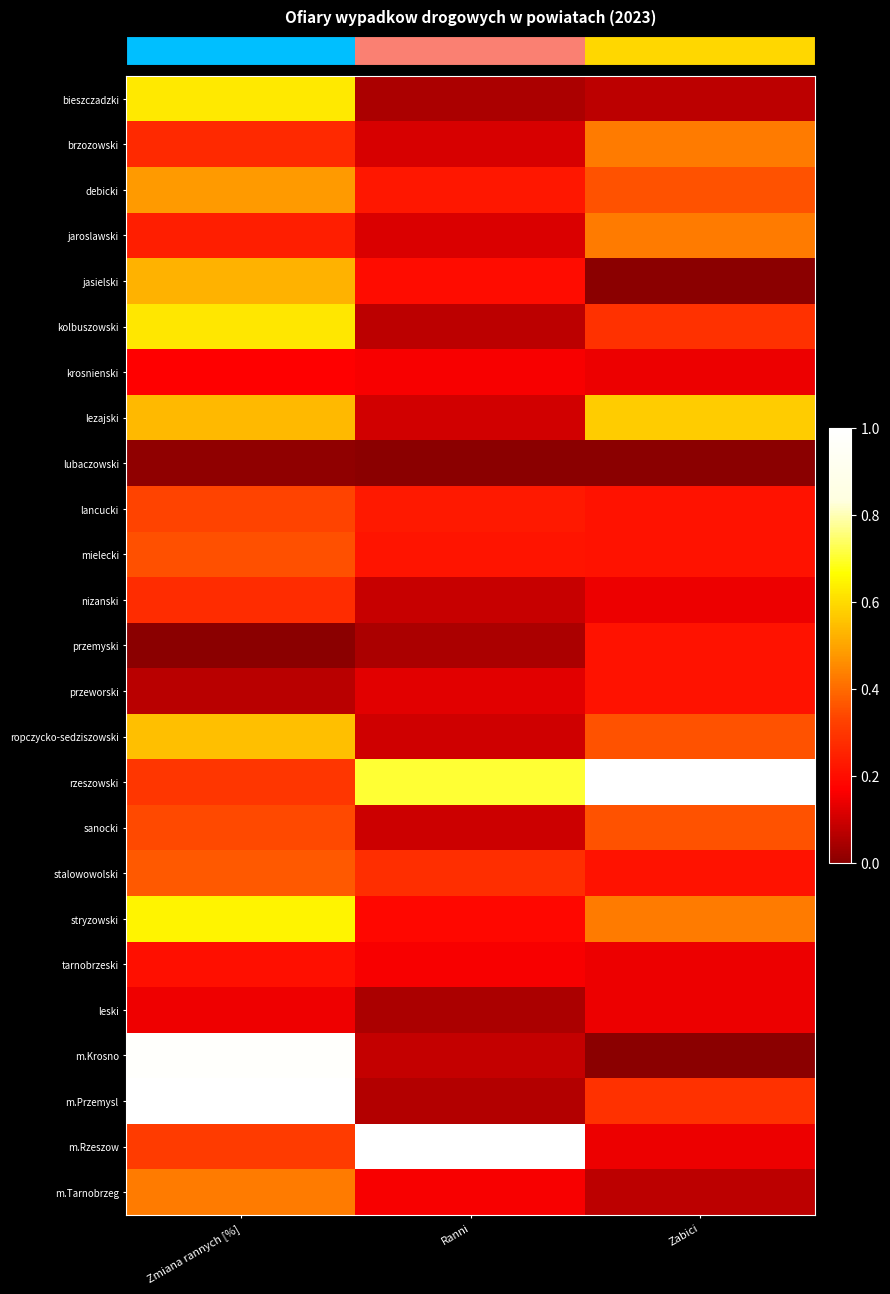

What is the total value across all series at Zabici?

6.4